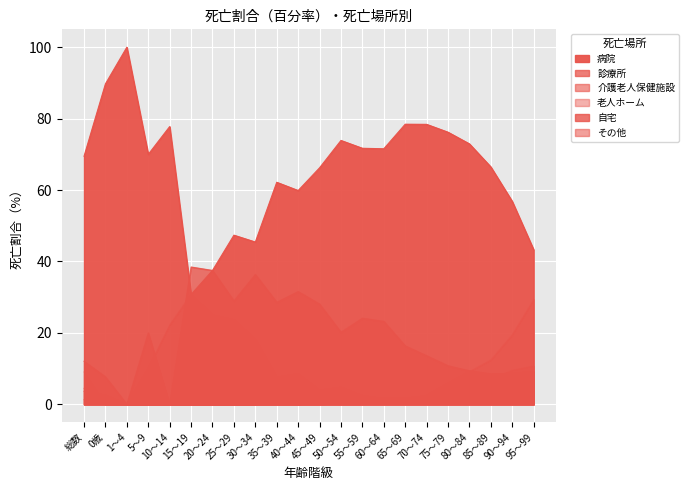

How many interior local valleys does the 病院 series have?

5